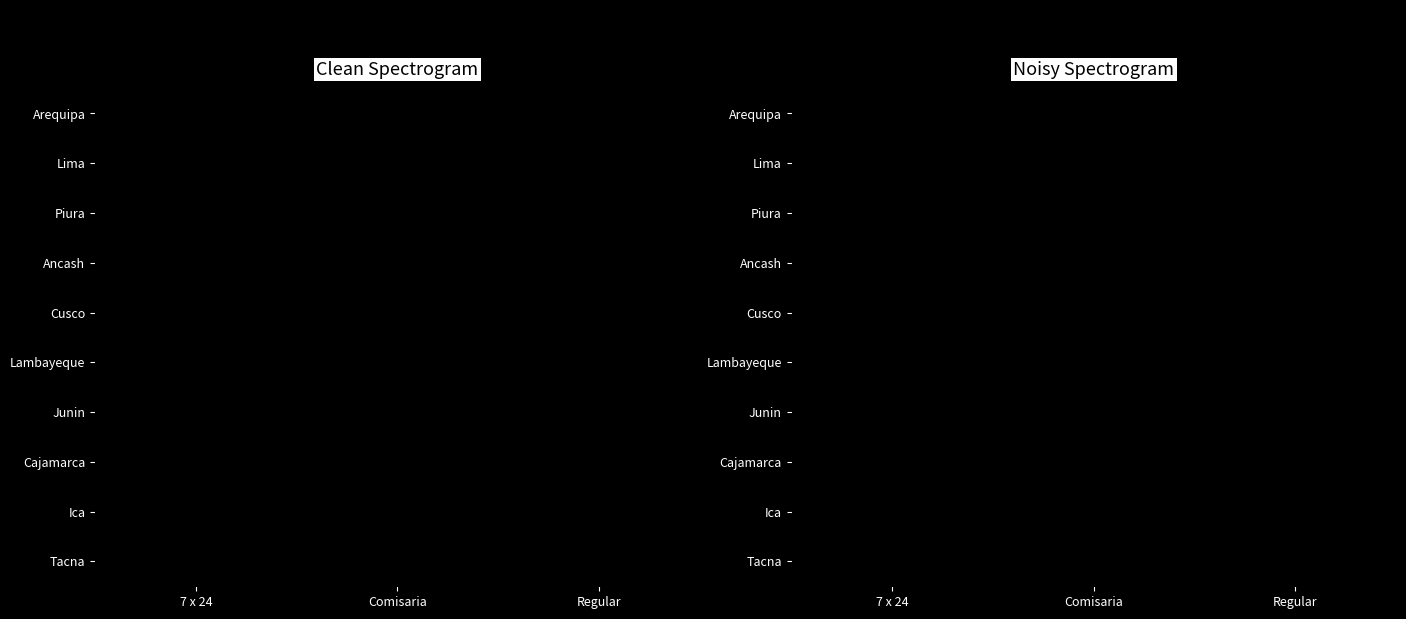

How many categories are shown in the chart?

3